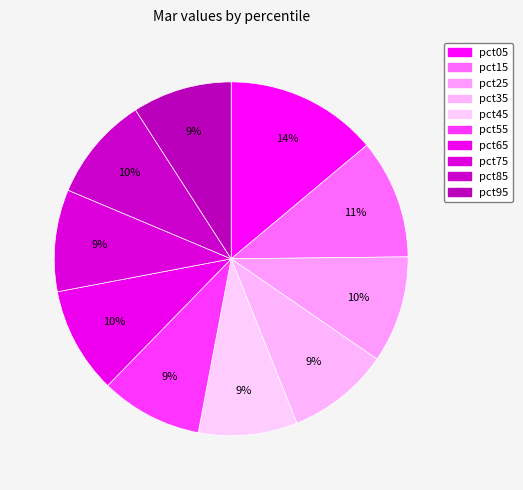

How many slices are in this pie chart?

10